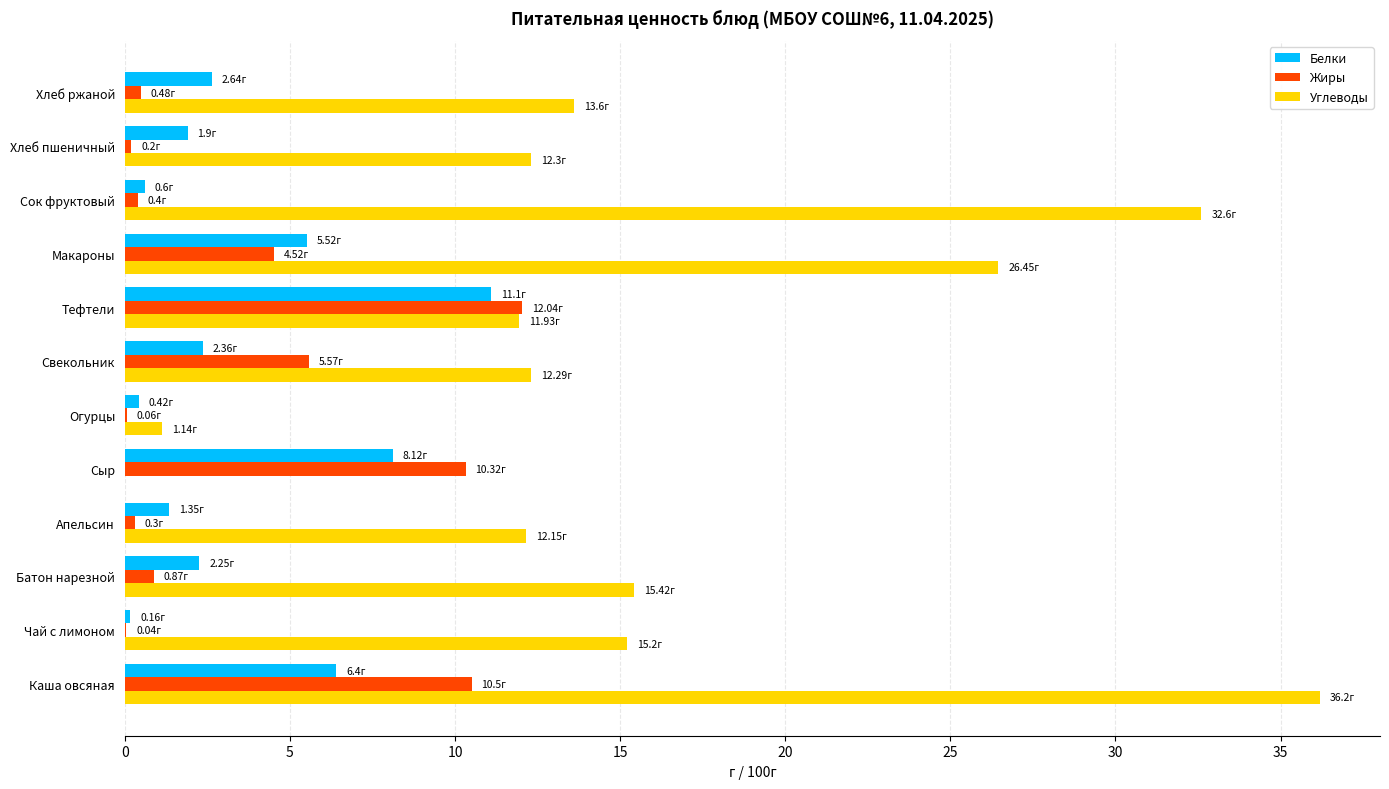

At which category is the sum across all series the highest?

Каша овсяная